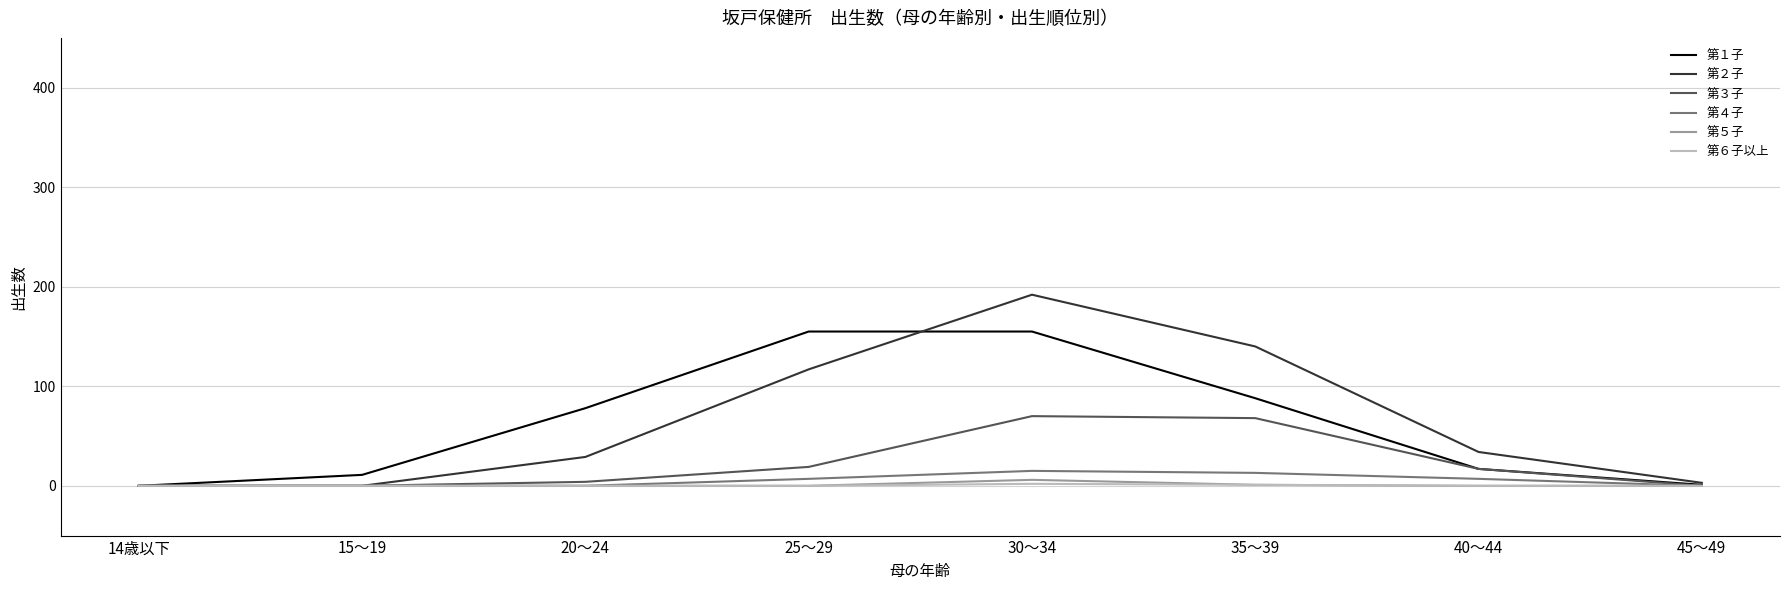

At which category is the sum across all series the highest?

30～34